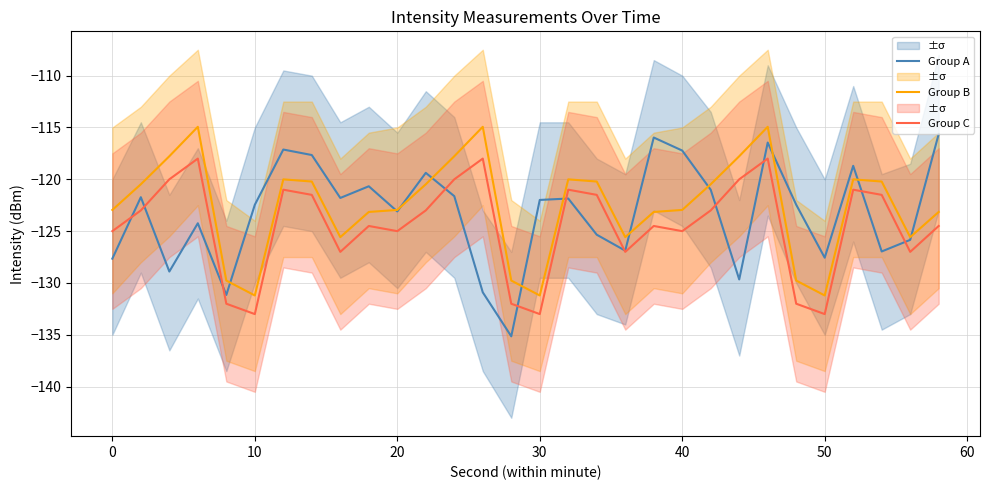

Reading left to right, extract all data points from this chart.

Group A: -127.7	-121.7	-128.9	-124.2	-131.2	-122.5	-117.1	-117.7	-121.8	-120.7	-123.1	-119.4	-121.6	-130.9	-135.1	-122.0	-121.9	-125.3	-126.9	-116.0	-117.2	-121.0	-129.7	-116.5	-122.5	-127.6	-118.7	-127.0	-125.8	-115.6
Group B: -123.0	-120.5	-117.8	-114.9	-129.8	-131.2	-120.0	-120.2	-125.6	-123.1	-123.0	-120.5	-117.8	-114.9	-129.8	-131.2	-120.0	-120.2	-125.6	-123.1	-123.0	-120.5	-117.8	-114.9	-129.8	-131.2	-120.0	-120.2	-125.6	-123.1
Group C: -125.0	-123.0	-120.0	-118.0	-132.0	-133.0	-121.0	-121.5	-127.0	-124.5	-125.0	-123.0	-120.0	-118.0	-132.0	-133.0	-121.0	-121.5	-127.0	-124.5	-125.0	-123.0	-120.0	-118.0	-132.0	-133.0	-121.0	-121.5	-127.0	-124.5